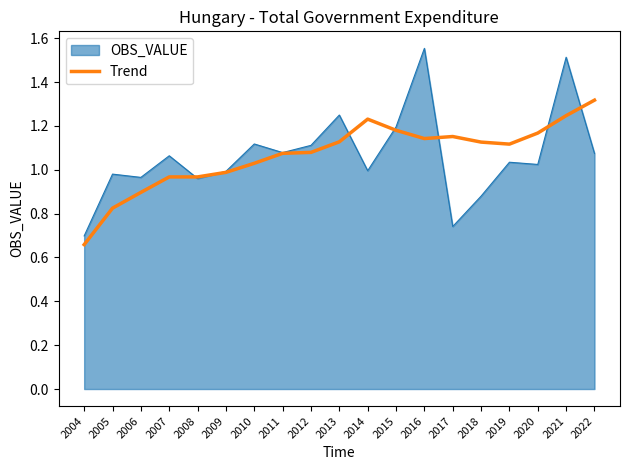

Rank the series by their maximum value, from lowest to highest.

Trend, OBS_VALUE